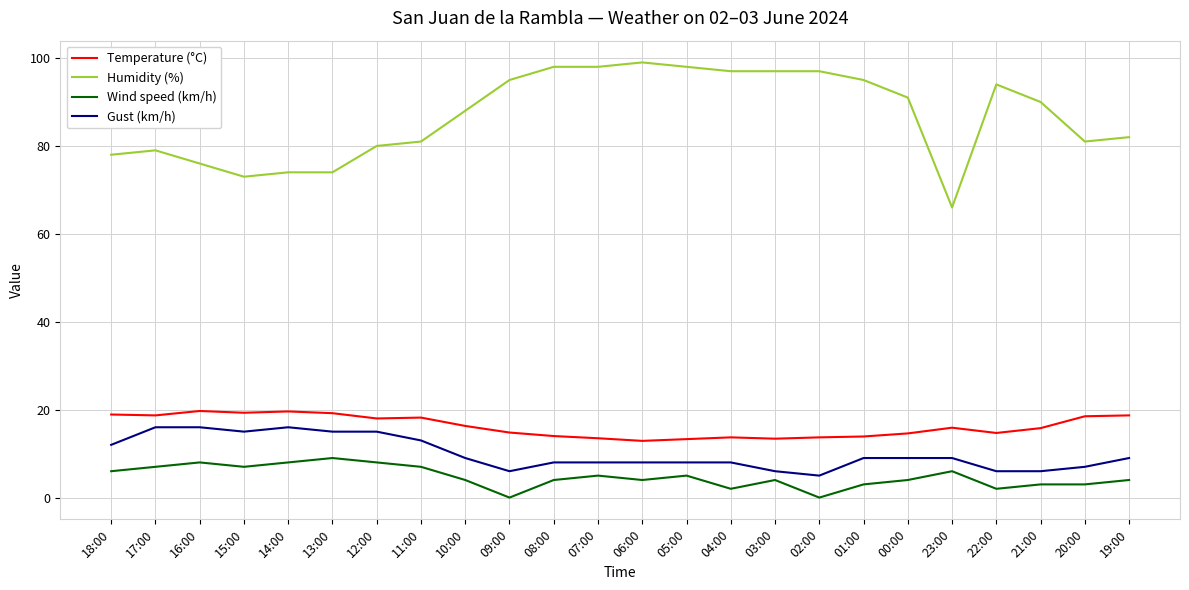

True or false: Humidity (%) and Wind speed (km/h) cross at least once.

False